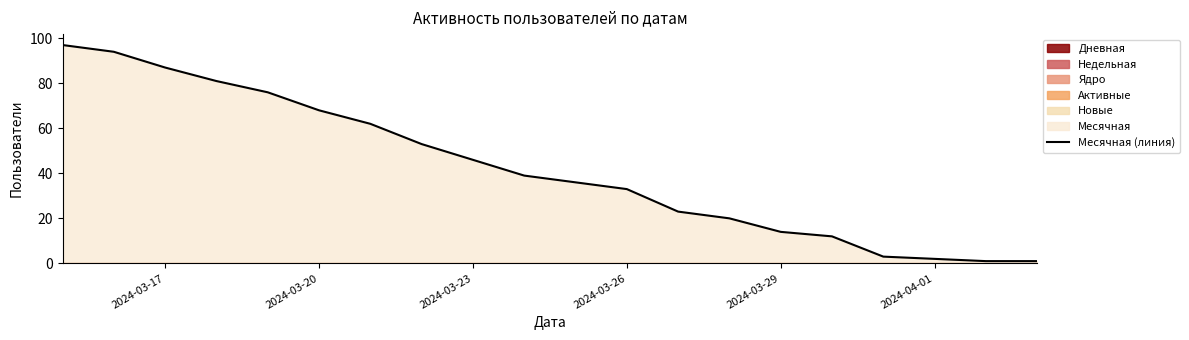

What is the maximum value for Месячная (линия)?

97